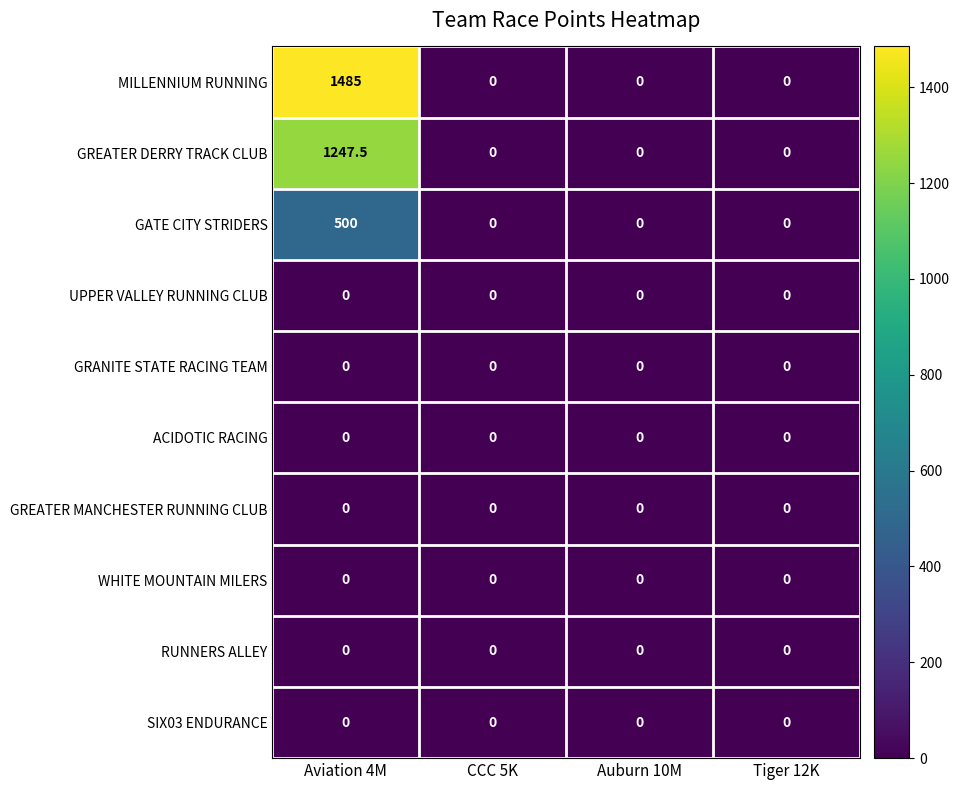

Which series has the widest spread of values?

MILLENNIUM RUNNING